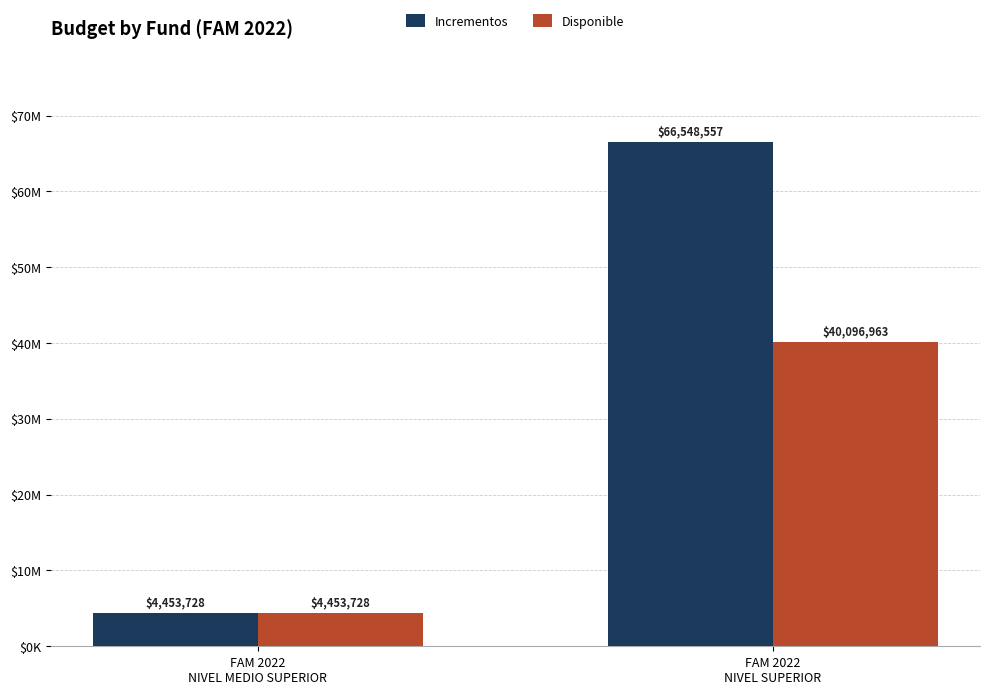

Is it true that Incrementos equals 66548557.0 at FAM 2022
NIVEL SUPERIOR?

True